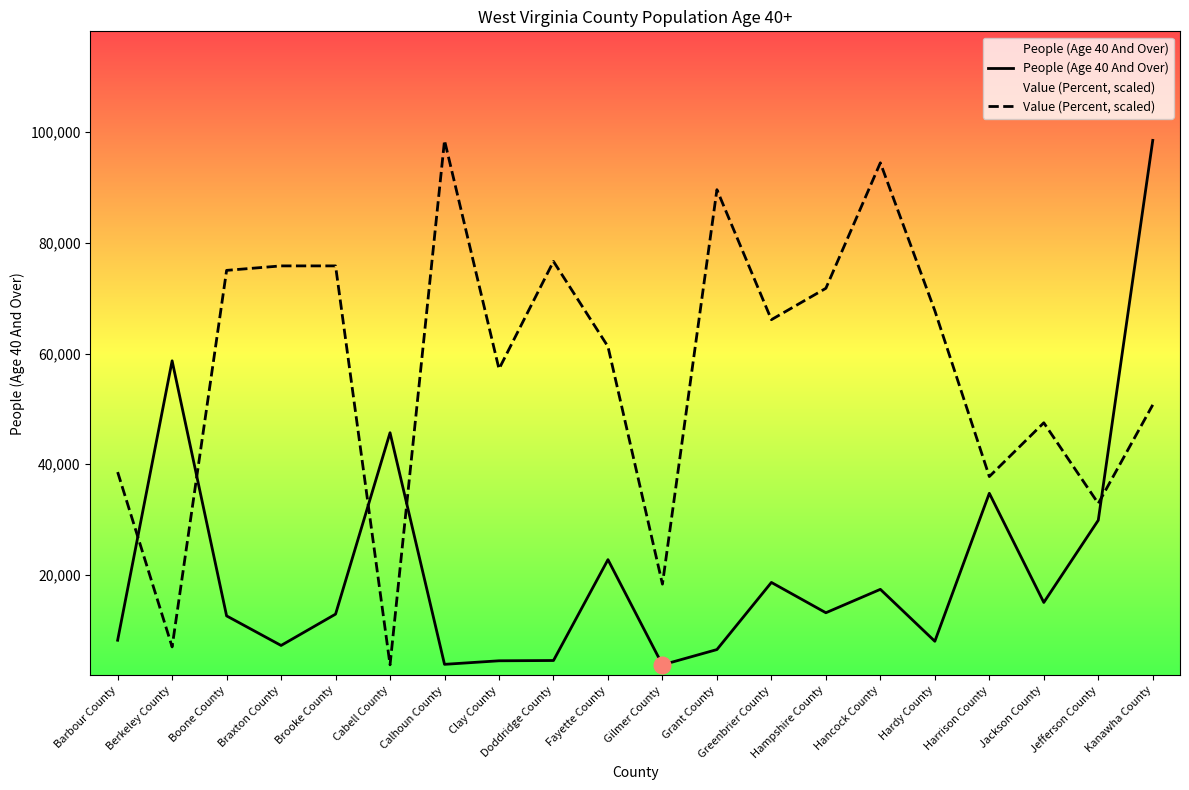

What is the total value across all series at Calhoun County?

102357.0